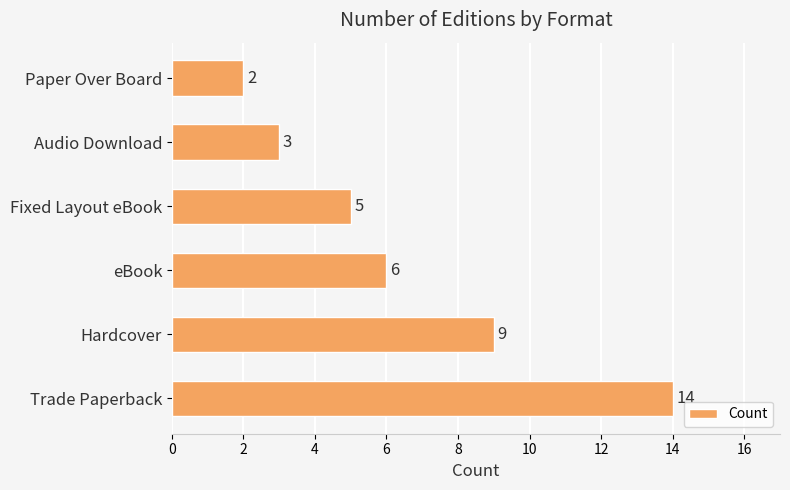

Rank the categories by value from lowest to highest.

Paper Over Board, Audio Download, Fixed Layout eBook, eBook, Hardcover, Trade Paperback